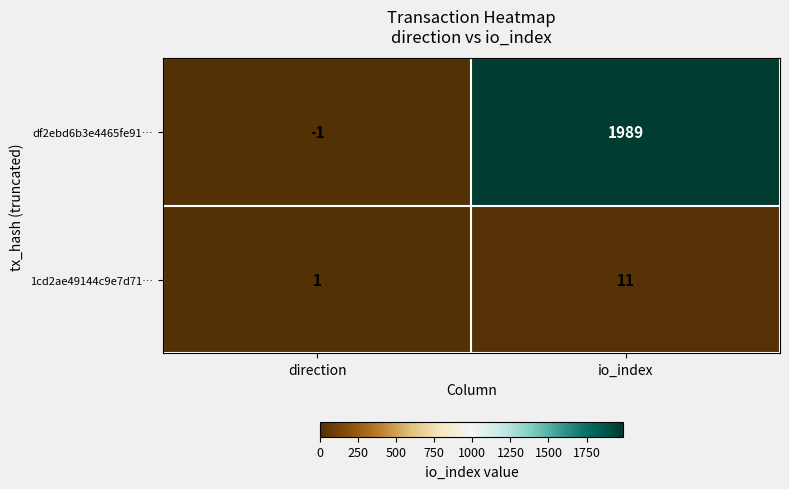

Which series changed the most between direction and io_index?

df2ebd6b3e4465fe91…